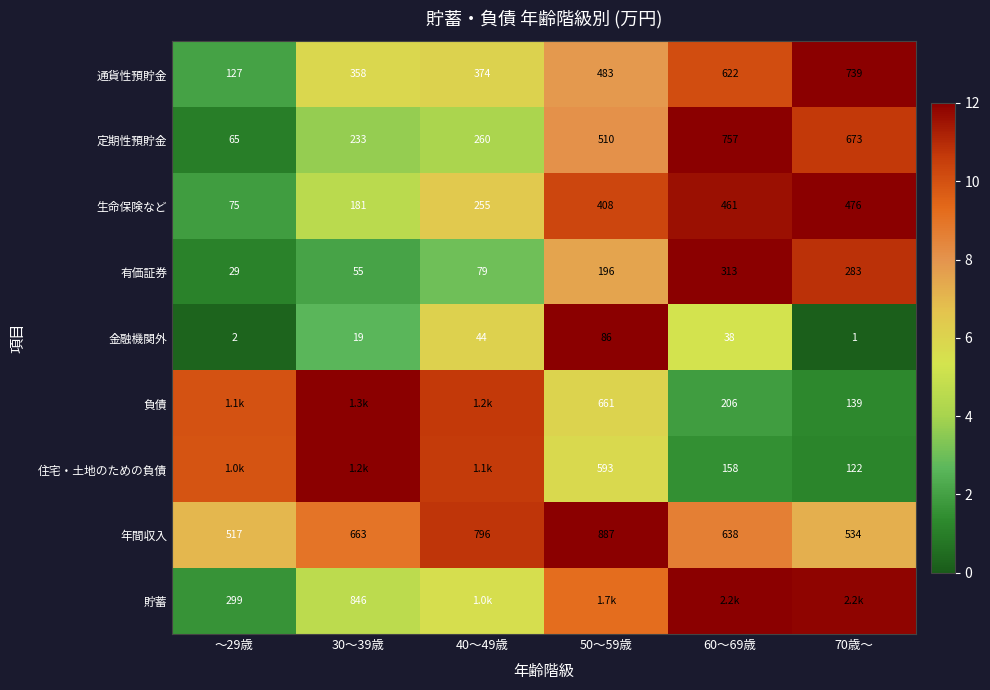

Is the value of 生命保険など at 60～69歳 greater than the value of 金融機関外 at 30～39歳?

Yes